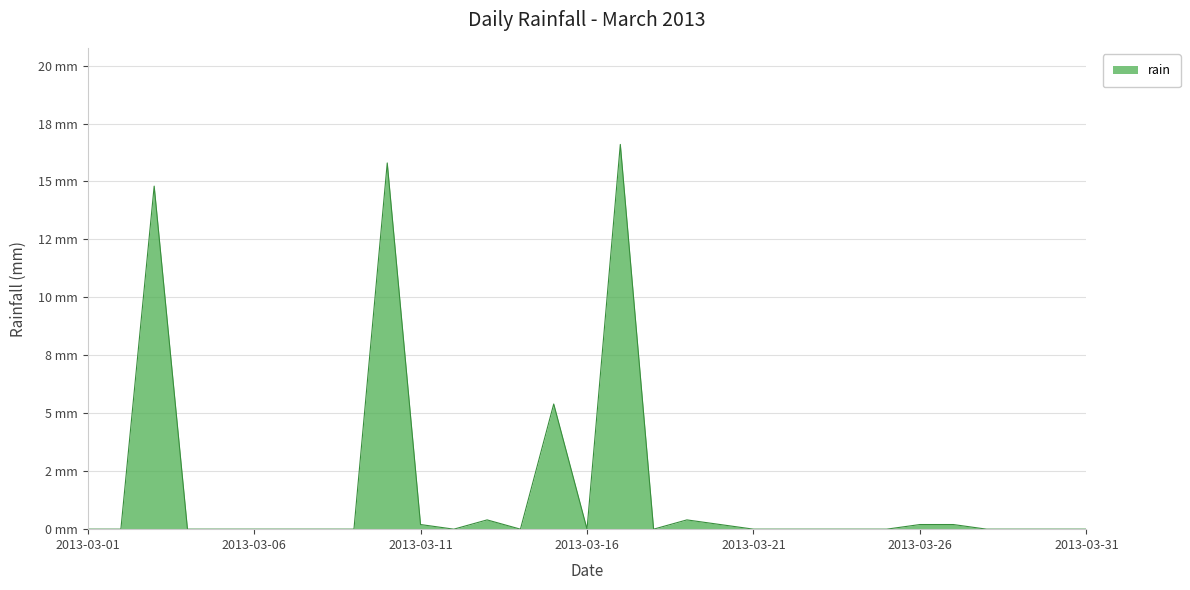

Does the chart have visible grid lines?

Yes